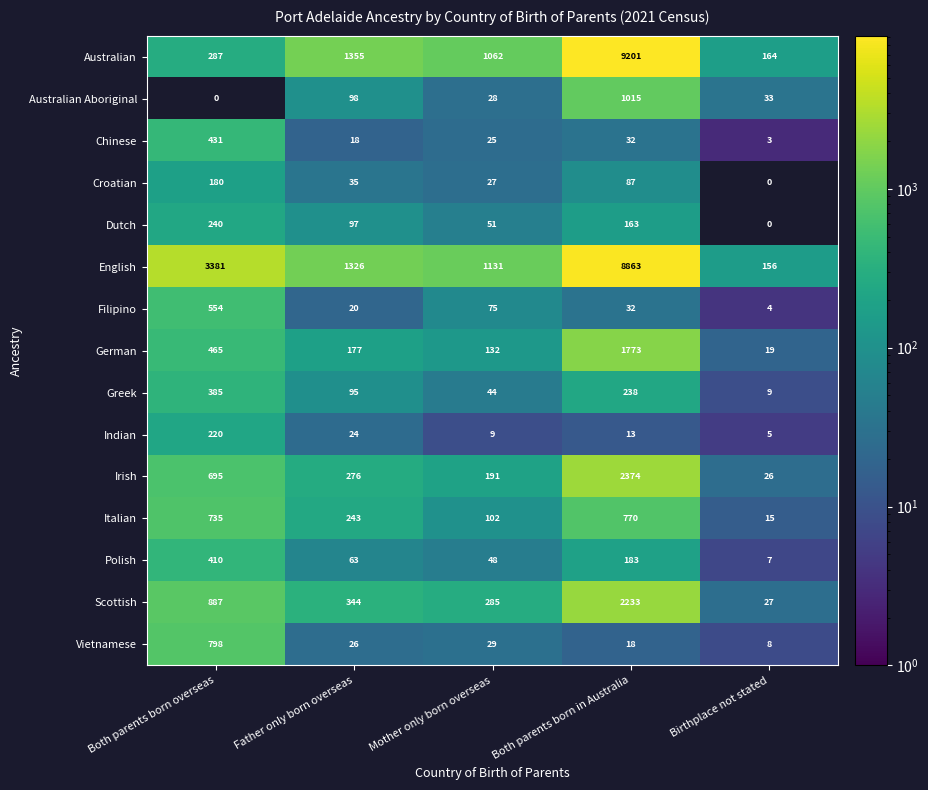

The English series shows 3381 at Both parents born overseas. True or false?

True